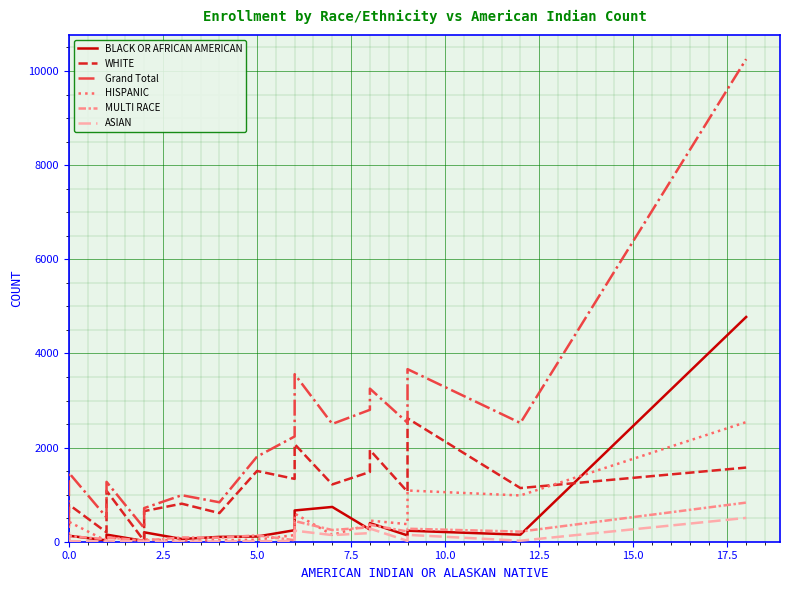

How many values in the MULTI RACE series are below 120?

10